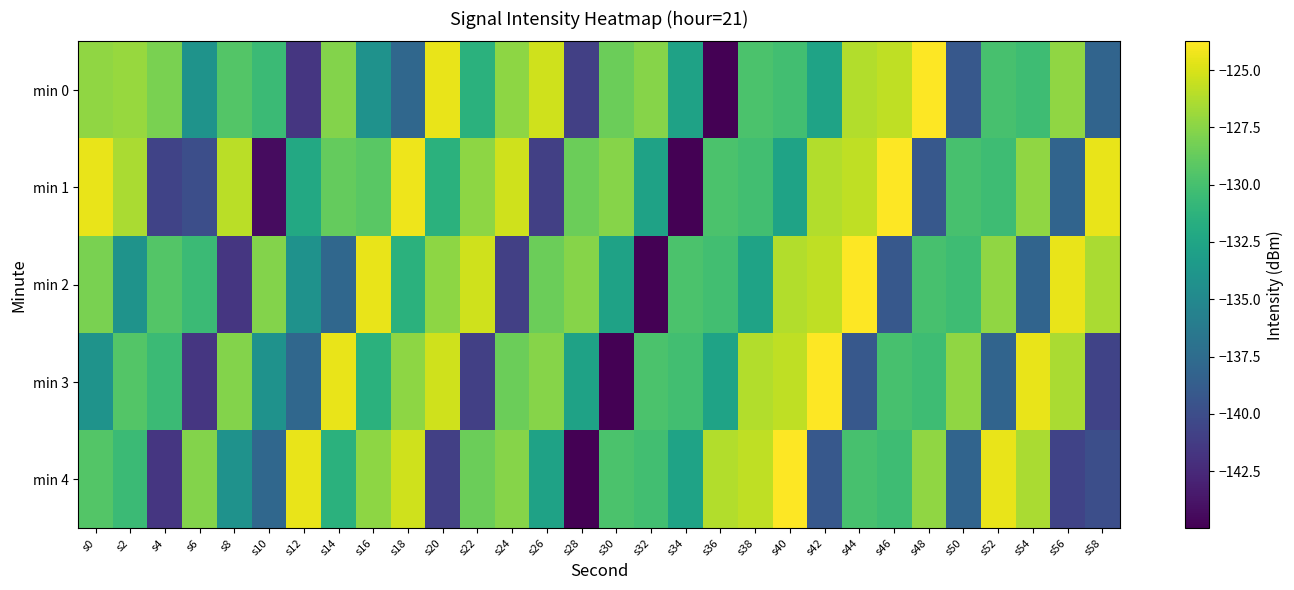

Rank the series at s46 from highest to lowest value.

min 1, min 0, min 3, min 4, min 2